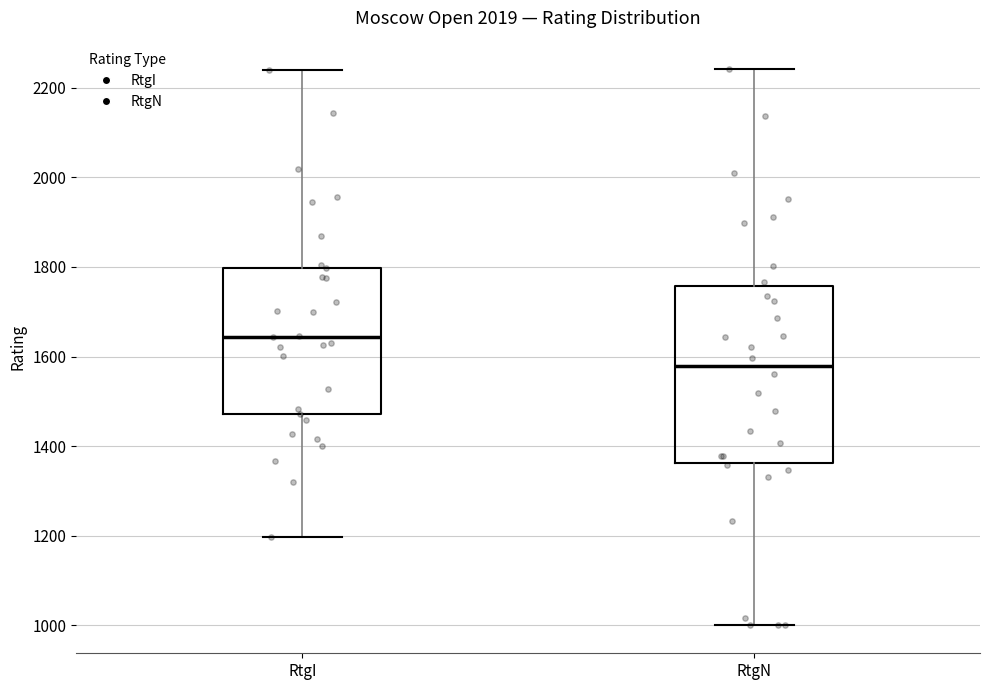

Reading left to right, read every box against the y-axis: the position of its median line, the range the box covers, and the ends of its whiskers. The values are not printed on the chart, so give them approximately, as read against the axis.

RtgI: median 1640, box 1480 to 1800, whiskers 1200 to 2240
RtgN: median 1580, box 1360 to 1760, whiskers 1000 to 2240